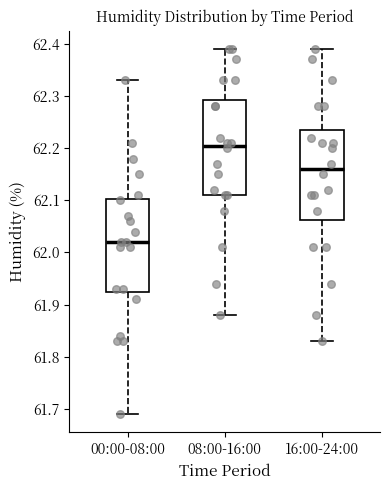

Where does the lower whisker of the box for 08:00-16:00 end on the y-axis? The values are not printed on the chart, so give them approximately, as read against the axis.

61.88